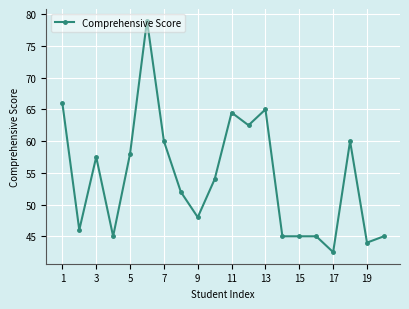

What is the average value?

54.2